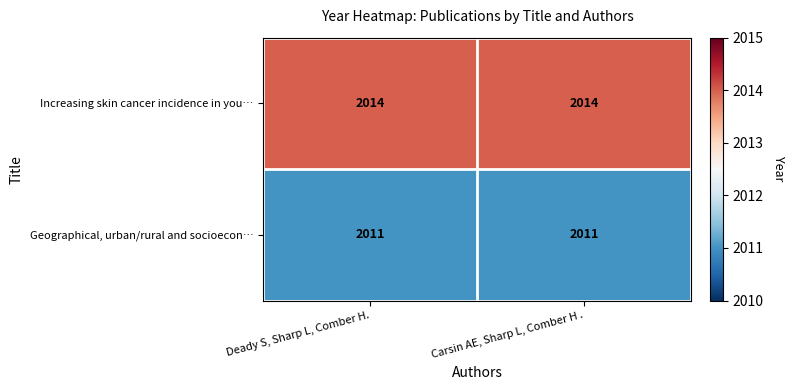

What is the approximate value of Geographical, urban/rural and socioecon… at Carsin AE, Sharp L, Comber H .?

2011